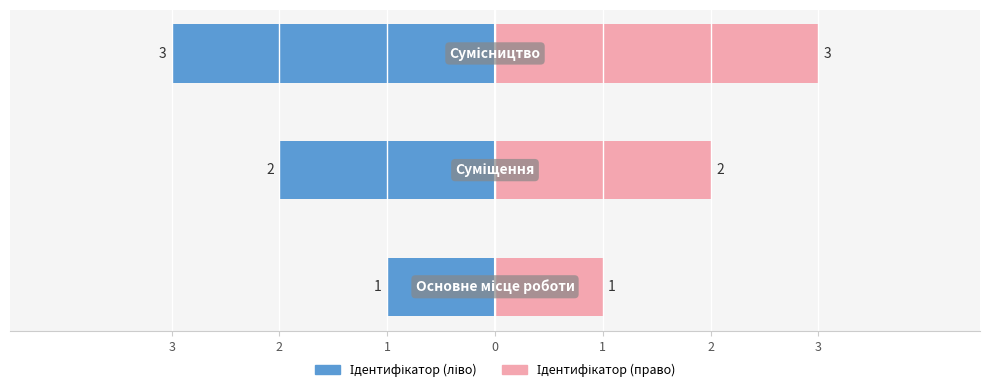

Between 1 and 3, which is larger?

3